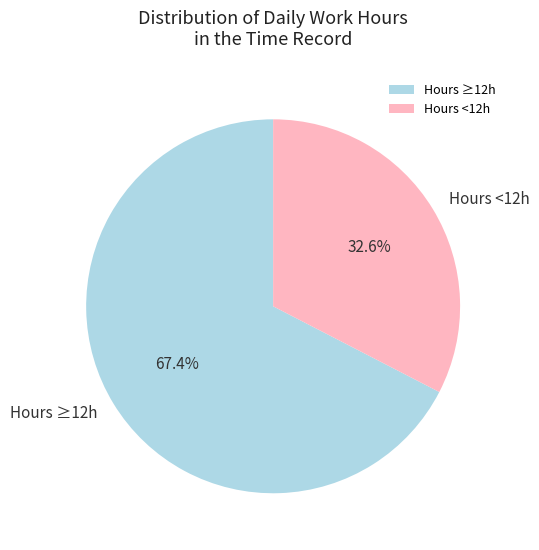

What is the largest slice in the pie chart?

Hours ≥12h